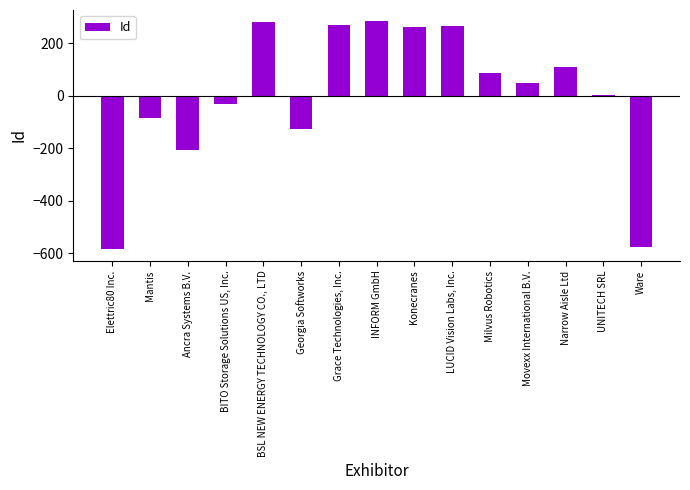

What is the difference between the values at Grace Technologies, Inc. and LUCID Vision Labs, Inc.?

7.0